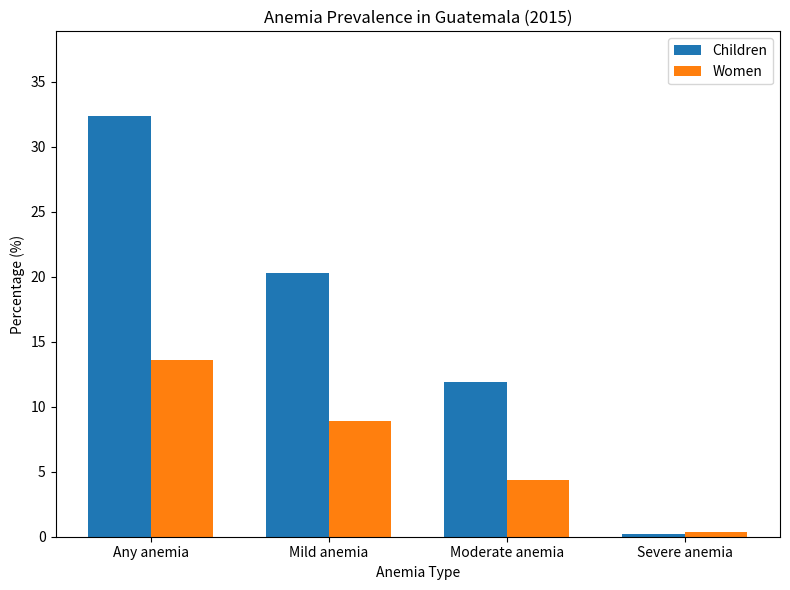

Reading left to right, what are all the values shown in this chart?

Children: Any anemia=32.4	Mild anemia=20.3	Moderate anemia=11.9	Severe anemia=0.2
Women: Any anemia=13.6	Mild anemia=8.9	Moderate anemia=4.4	Severe anemia=0.4